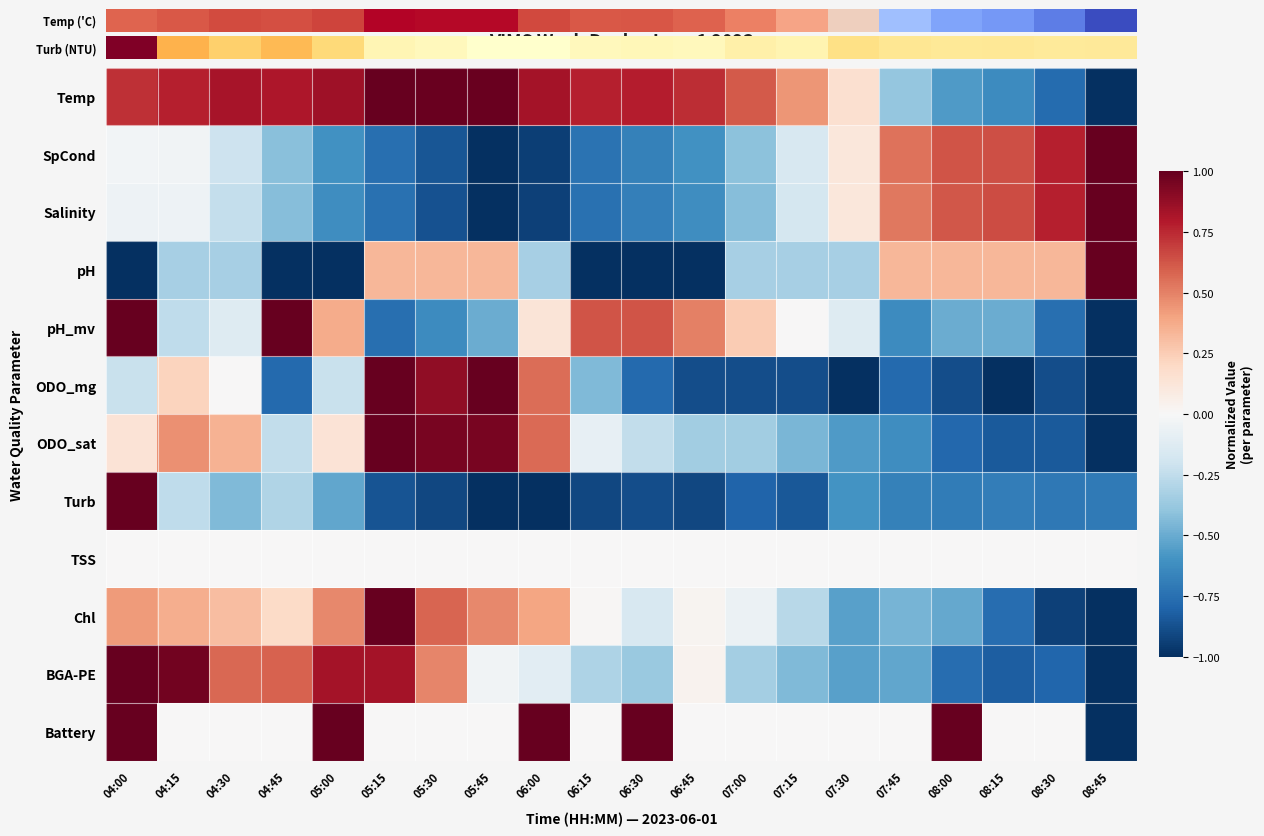

Reading left to right, extract all data points from this chart.

Temp: 04:00=0.7	04:15=0.8	04:30=0.8	04:45=0.8	05:00=0.8	05:15=1.0	05:30=1.0	05:45=1.0	06:00=0.8	06:15=0.8	06:30=0.8	06:45=0.7	07:00=0.6	07:15=0.4	07:30=0.2	07:45=-0.4	08:00=-0.6	08:15=-0.6	08:30=-0.8	08:45=-1.0
SpCond: 04:00=-0.0	04:15=-0.0	04:30=-0.2	04:45=-0.4	05:00=-0.6	05:15=-0.8	05:30=-0.9	05:45=-1.0	06:00=-0.9	06:15=-0.7	06:30=-0.7	06:45=-0.6	07:00=-0.4	07:15=-0.2	07:30=0.1	07:45=0.5	08:00=0.6	08:15=0.6	08:30=0.8	08:45=1.0
Salinity: 04:00=-0.0	04:15=-0.0	04:30=-0.2	04:45=-0.4	05:00=-0.6	05:15=-0.7	05:30=-0.9	05:45=-1.0	06:00=-0.9	06:15=-0.7	06:30=-0.7	06:45=-0.6	07:00=-0.4	07:15=-0.2	07:30=0.1	07:45=0.5	08:00=0.6	08:15=0.7	08:30=0.8	08:45=1.0
pH: 04:00=-1.0	04:15=-0.3	04:30=-0.3	04:45=-1.0	05:00=-1.0	05:15=0.3	05:30=0.3	05:45=0.3	06:00=-0.3	06:15=-1.0	06:30=-1.0	06:45=-1.0	07:00=-0.3	07:15=-0.3	07:30=-0.3	07:45=0.3	08:00=0.3	08:15=0.3	08:30=0.3	08:45=1.0
pH_mv: 04:00=1.0	04:15=-0.3	04:30=-0.1	04:45=1.0	05:00=0.4	05:15=-0.8	05:30=-0.6	05:45=-0.5	06:00=0.1	06:15=0.6	06:30=0.6	06:45=0.5	07:00=0.3	07:15=0.0	07:30=-0.1	07:45=-0.6	08:00=-0.5	08:15=-0.5	08:30=-0.8	08:45=-1.0
ODO_mg: 04:00=-0.2	04:15=0.2	04:30=0.0	04:45=-0.8	05:00=-0.2	05:15=1.0	05:30=0.9	05:45=1.0	06:00=0.6	06:15=-0.4	06:30=-0.8	06:45=-0.9	07:00=-0.9	07:15=-0.9	07:30=-1.0	07:45=-0.8	08:00=-0.9	08:15=-1.0	08:30=-0.9	08:45=-1.0
ODO_sat: 04:00=0.1	04:15=0.5	04:30=0.4	04:45=-0.2	05:00=0.1	05:15=1.0	05:30=0.9	05:45=0.9	06:00=0.6	06:15=-0.1	06:30=-0.2	06:45=-0.4	07:00=-0.4	07:15=-0.5	07:30=-0.6	07:45=-0.6	08:00=-0.8	08:15=-0.8	08:30=-0.8	08:45=-1.0
Turb: 04:00=1.0	04:15=-0.3	04:30=-0.4	04:45=-0.3	05:00=-0.5	05:15=-0.9	05:30=-0.9	05:45=-1.0	06:00=-1.0	06:15=-0.9	06:30=-0.9	06:45=-0.9	07:00=-0.8	07:15=-0.8	07:30=-0.6	07:45=-0.7	08:00=-0.7	08:15=-0.7	08:30=-0.7	08:45=-0.7
TSS: 04:00=0.0	04:15=0.0	04:30=0.0	04:45=0.0	05:00=0.0	05:15=0.0	05:30=0.0	05:45=0.0	06:00=0.0	06:15=0.0	06:30=0.0	06:45=0.0	07:00=0.0	07:15=0.0	07:30=0.0	07:45=0.0	08:00=0.0	08:15=0.0	08:30=0.0	08:45=0.0
Chl: 04:00=0.4	04:15=0.4	04:30=0.3	04:45=0.2	05:00=0.5	05:15=1.0	05:30=0.6	05:45=0.5	06:00=0.4	06:15=0.0	06:30=-0.2	06:45=0.0	07:00=-0.1	07:15=-0.3	07:30=-0.5	07:45=-0.5	08:00=-0.5	08:15=-0.8	08:30=-0.9	08:45=-1.0
BGA-PE: 04:00=1.0	04:15=1.0	04:30=0.6	04:45=0.6	05:00=0.8	05:15=0.8	05:30=0.5	05:45=-0.0	06:00=-0.1	06:15=-0.3	06:30=-0.4	06:45=0.0	07:00=-0.3	07:15=-0.4	07:30=-0.5	07:45=-0.5	08:00=-0.8	08:15=-0.8	08:30=-0.8	08:45=-1.0
Battery: 04:00=1.0	04:15=0.0	04:30=0.0	04:45=0.0	05:00=1.0	05:15=0.0	05:30=0.0	05:45=0.0	06:00=1.0	06:15=0.0	06:30=1.0	06:45=0.0	07:00=0.0	07:15=0.0	07:30=0.0	07:45=0.0	08:00=1.0	08:15=0.0	08:30=0.0	08:45=-1.0